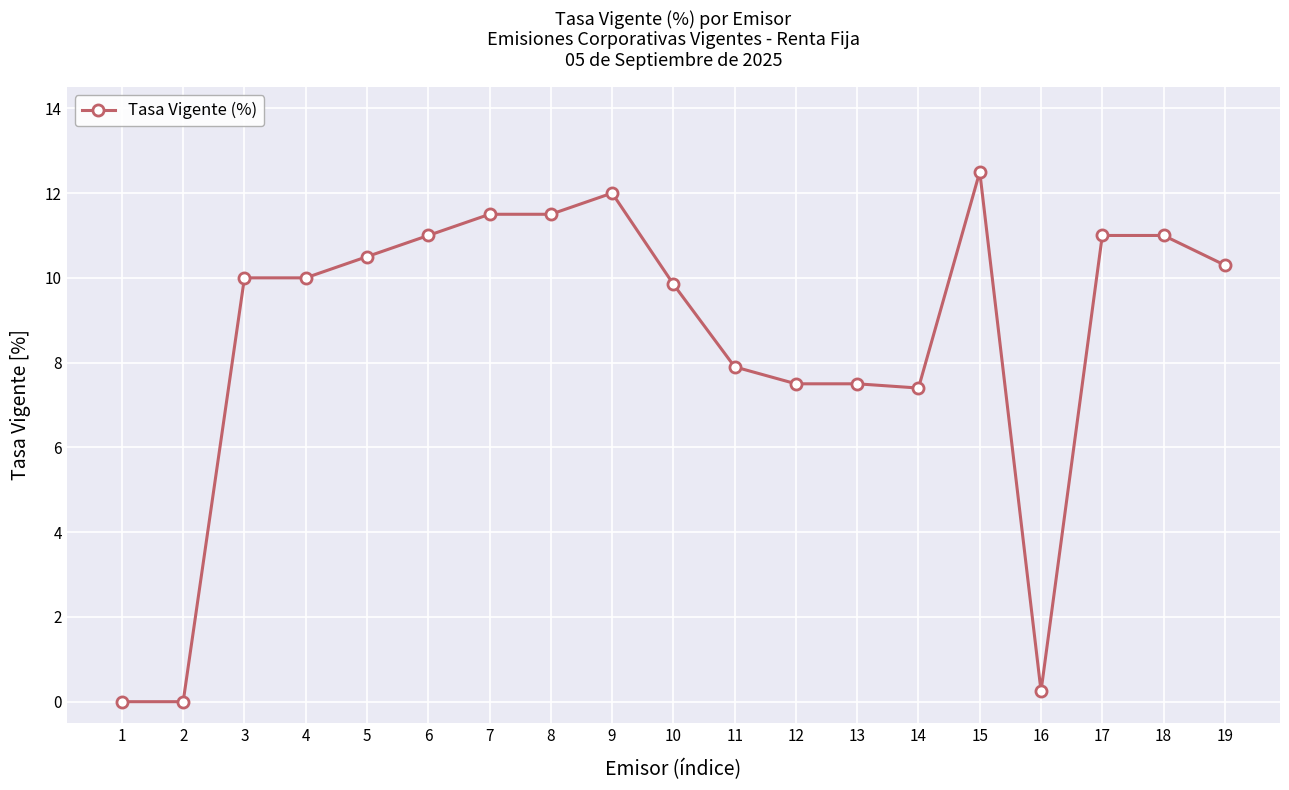

Approximately how many times larger is the value at 7 compared to 13?

1.5